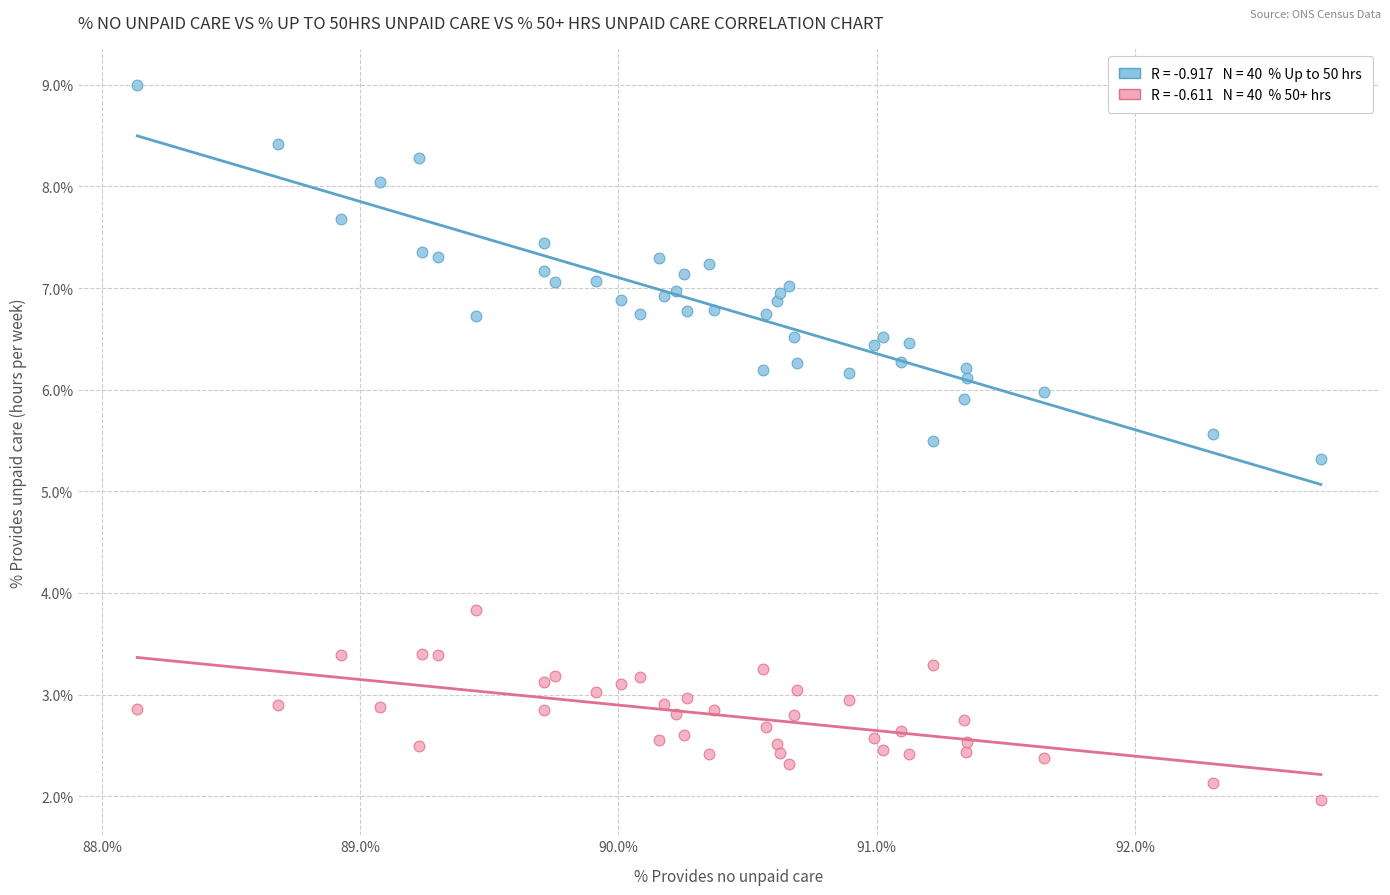

Across all series, what Y value is closest to 5?

5.3